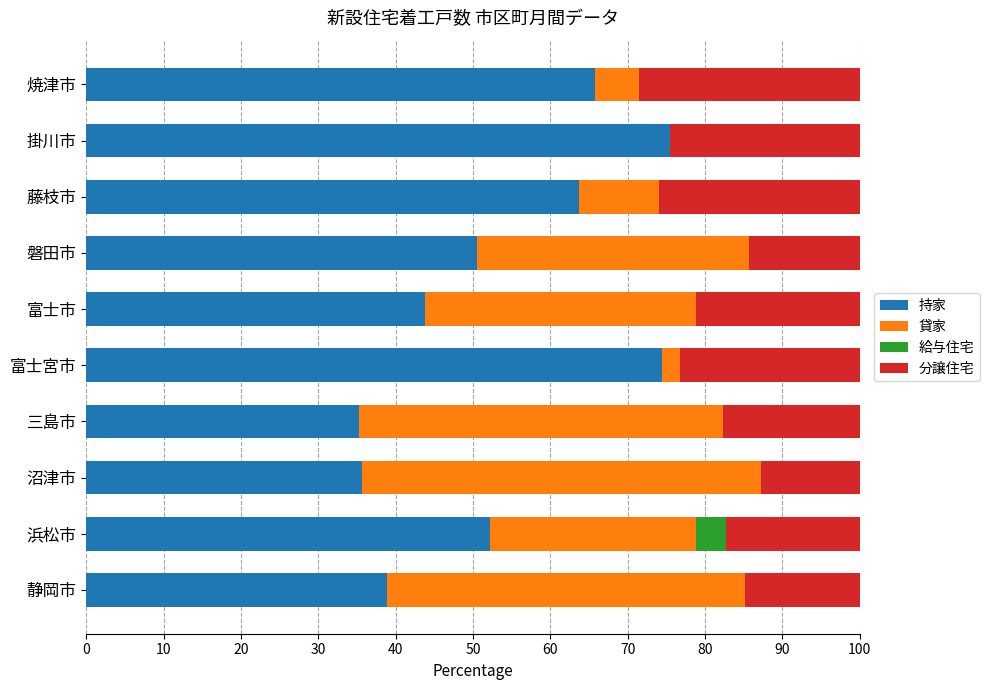

What is the total value across all series at 三島市?

100.0